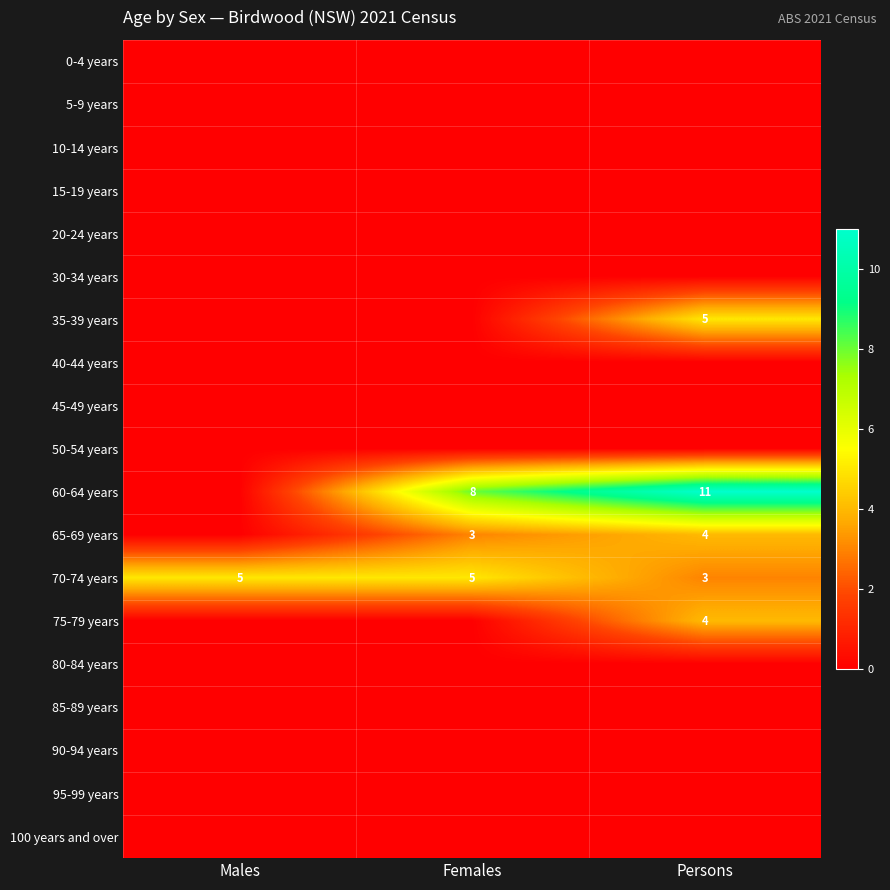

The 65-69 years series shows 5 at Females. True or false?

False